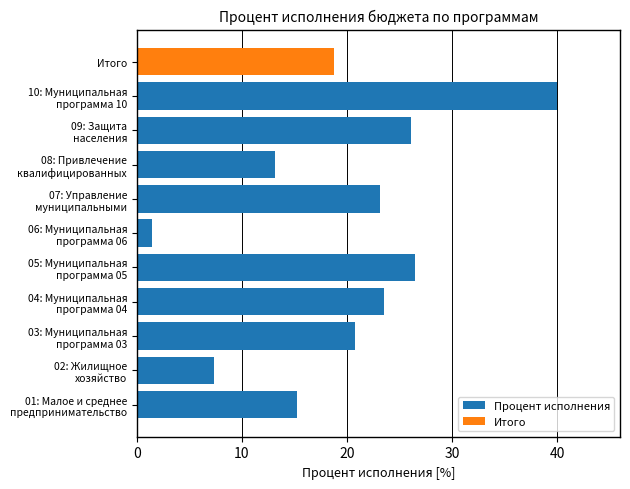

What is the average value?

19.6